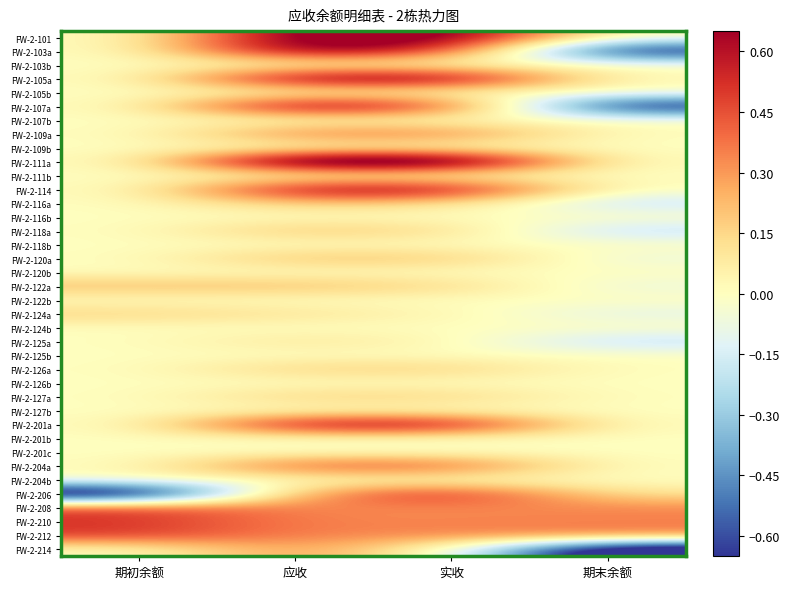

Which series changed the most between 期初余额 and 应收?

FW-2-206